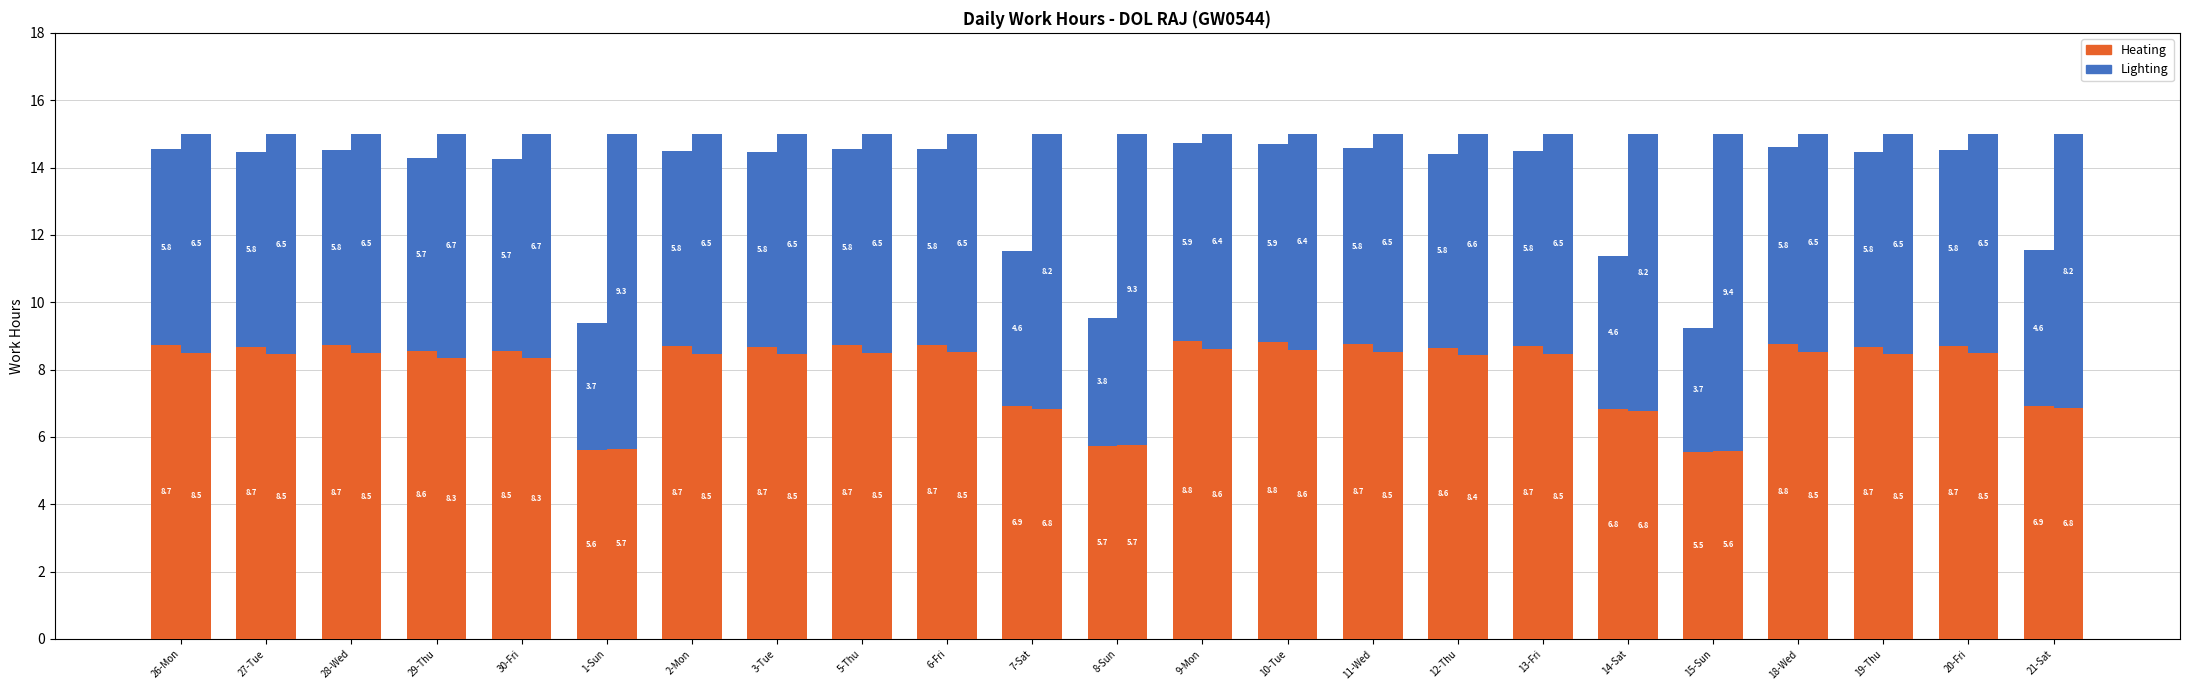

How many data points in Heating are above 8?

17